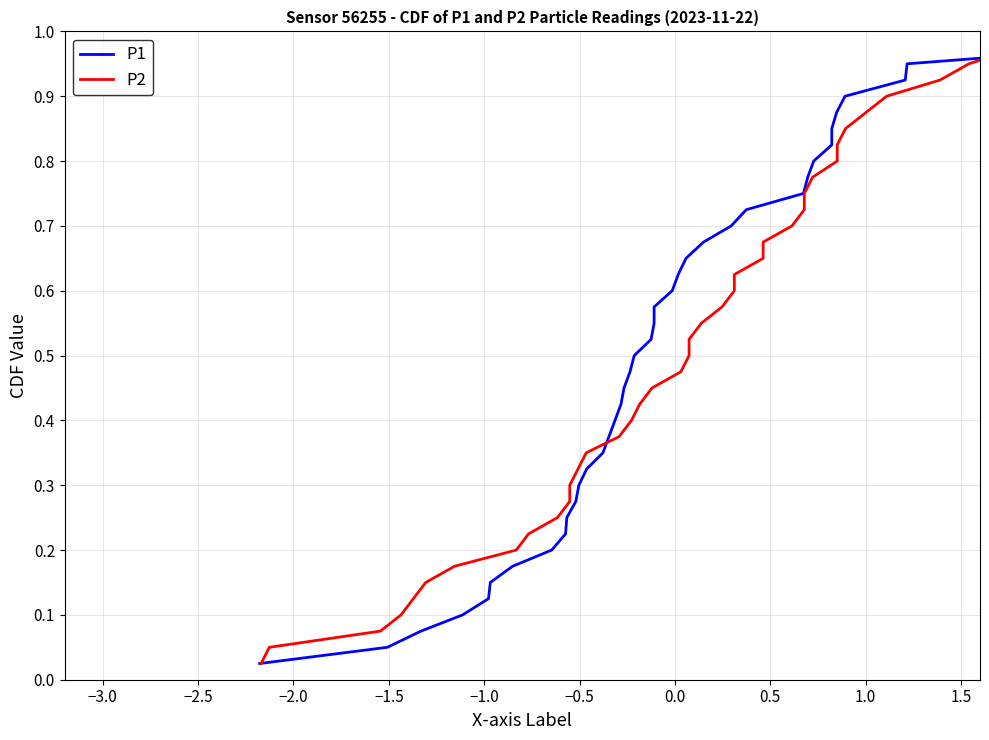

What is the difference between the second highest and second lowest values in the P1 series?

0.9